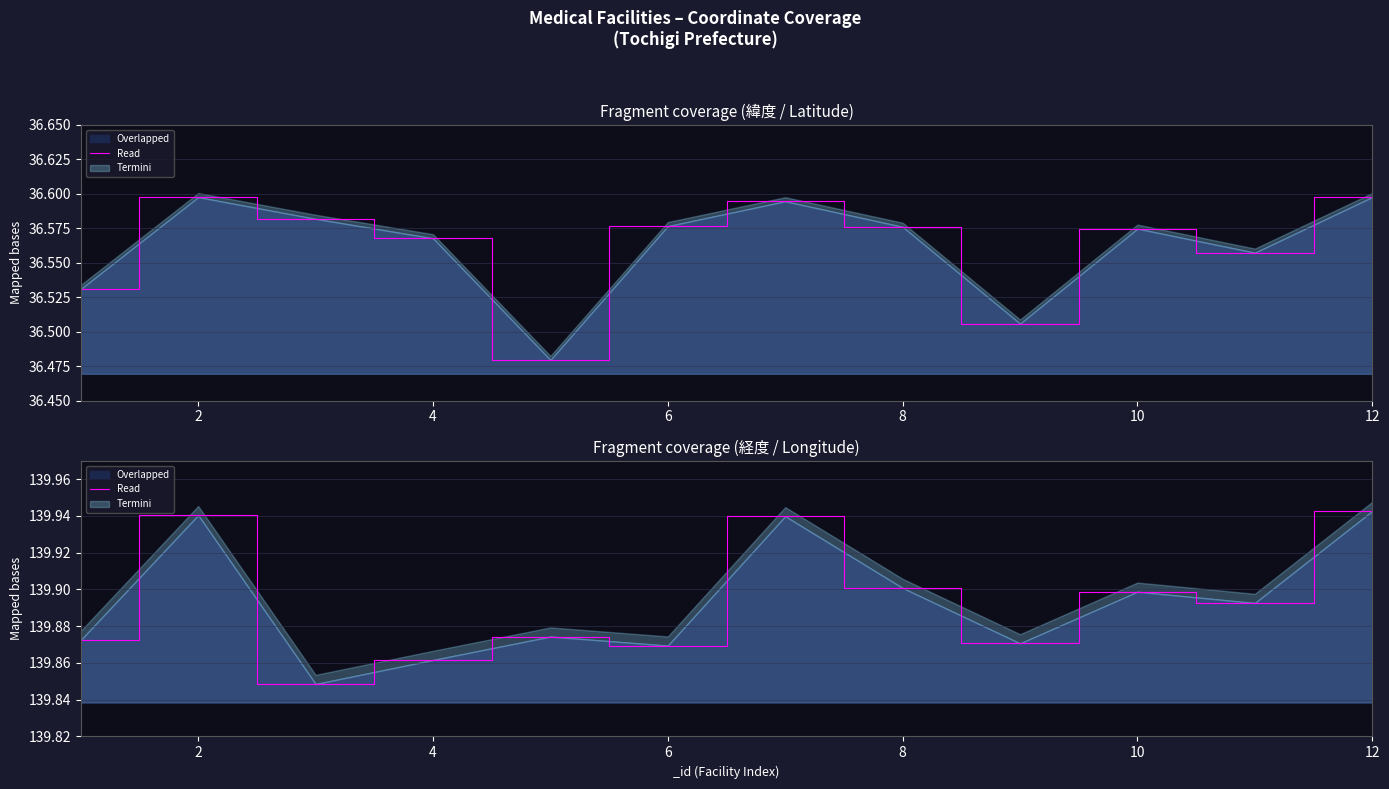

What is the average value?

139.9